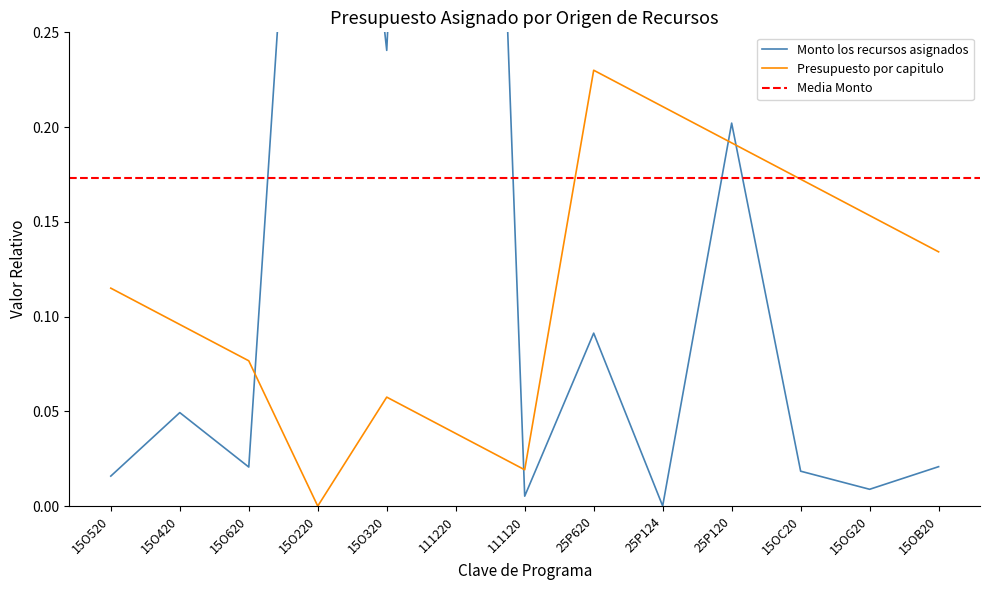

List the labels in order of Presupuesto por capitulo value, smallest first.

15O220, 111120, 111220, 15O320, 15O620, 15O420, 15O520, 15OB20, 15OG20, 15OC20, 25P120, 25P124, 25P620